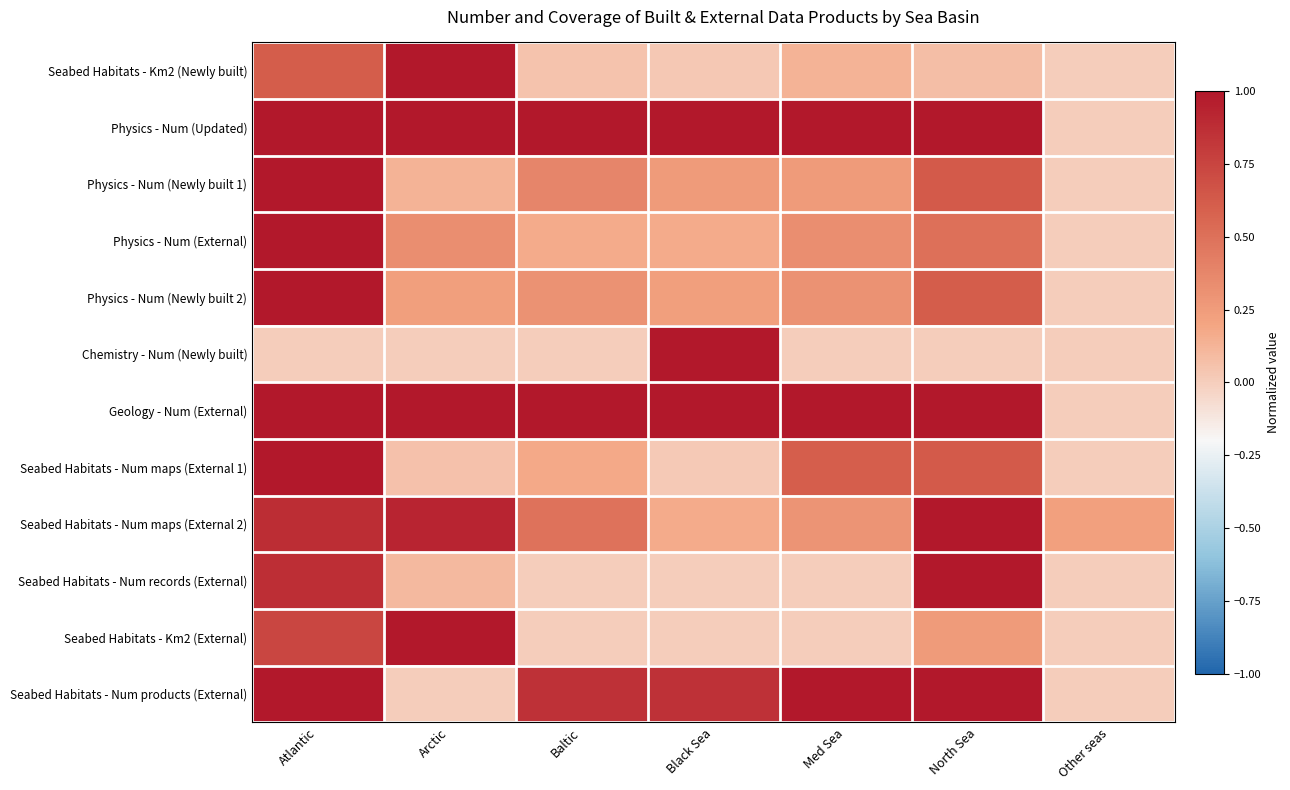

Between Arctic and Baltic, which series saw the biggest shift?

Seabed Habitats - Km2 (External)